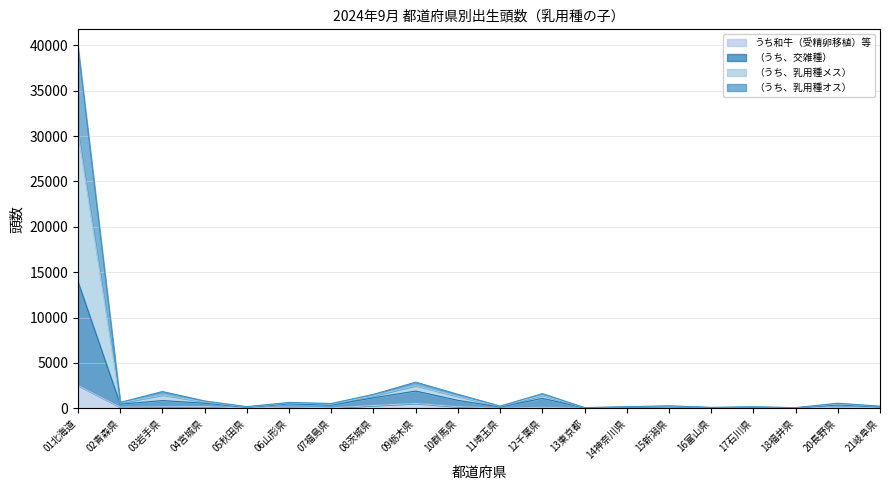

Rank the series at 18福井県 from lowest to highest value.

うち和牛（受精卵移植）等, （うち、交雑種）, （うち、乳用種オス）, （うち、乳用種メス）